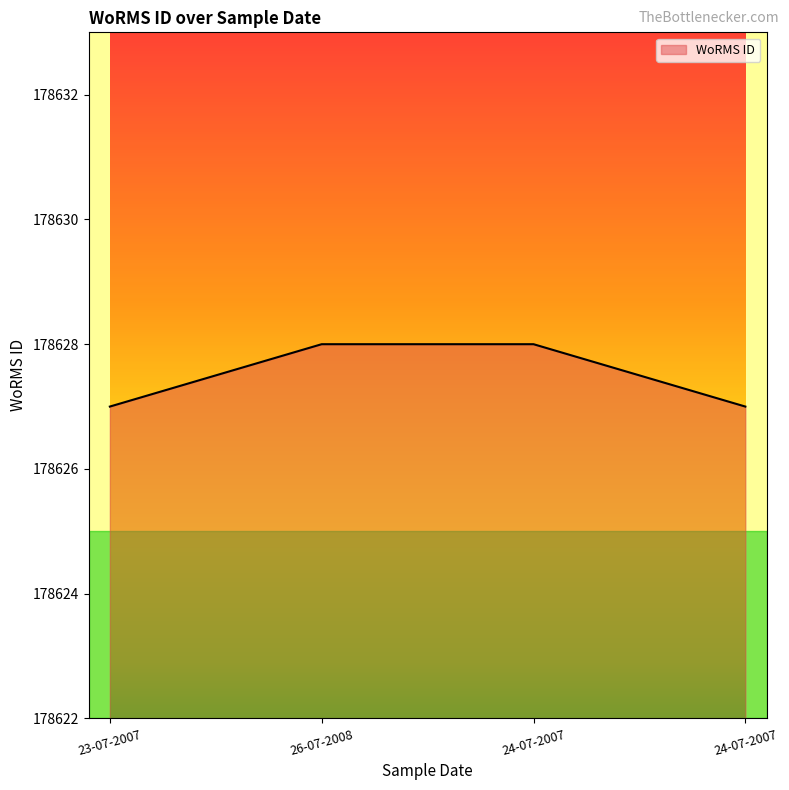

Which label corresponds to the smallest value in the chart?

23-07-2007